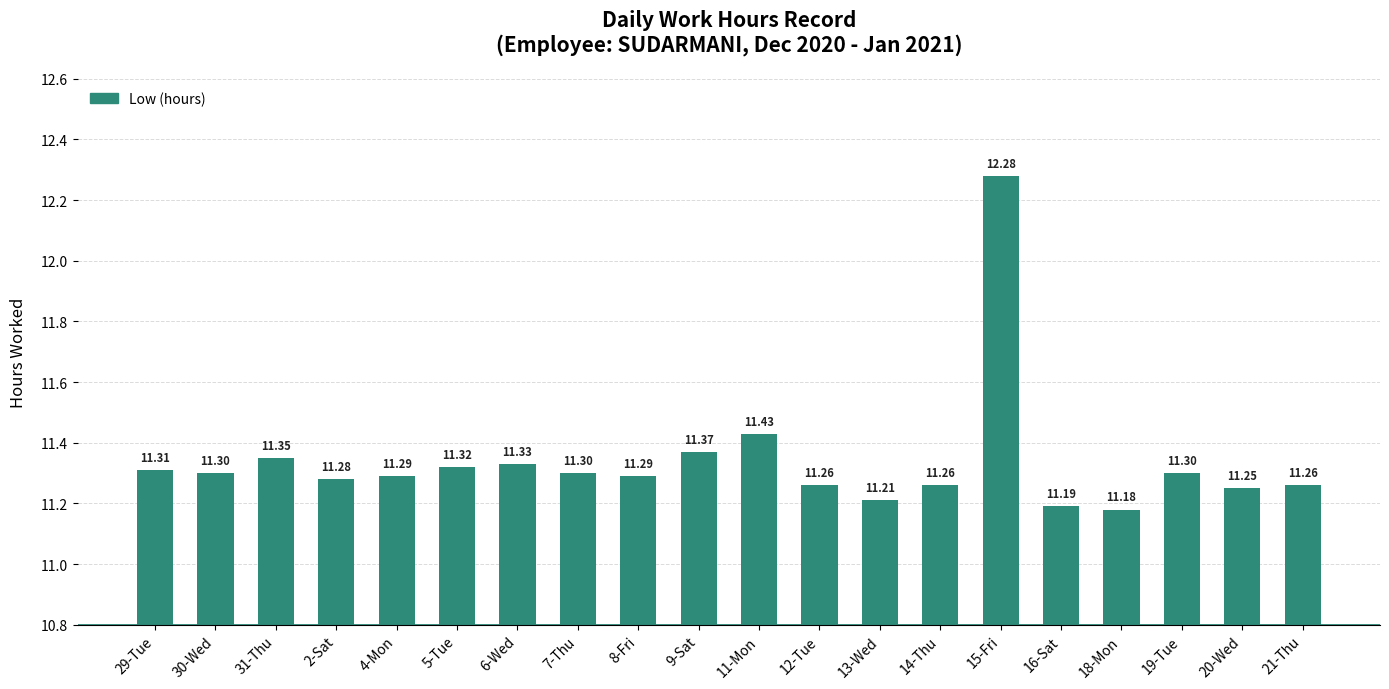

What is the ratio of the value at 15-Fri to the value at 20-Wed?

1.1